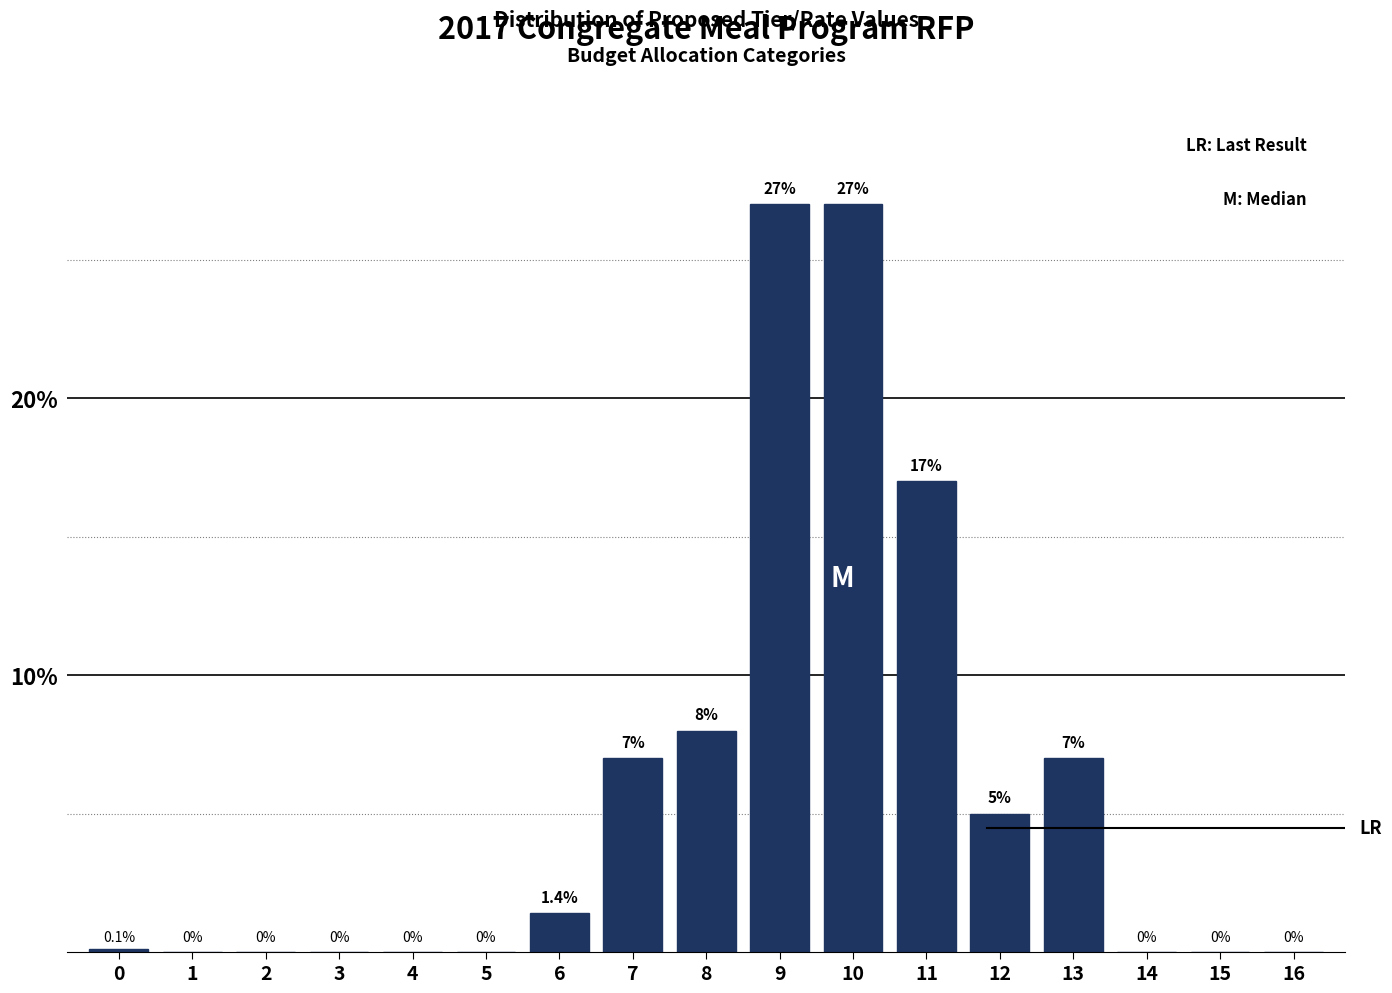

Reading left to right, list all the values displayed in this chart.

0=0.1	1=0.0	2=0.0	3=0.0	4=0.0	5=0.0	6=1.4	7=7.0	8=8.0	9=27.0	10=27.0	11=17.0	12=5.0	13=7.0	14=0.0	15=0.0	16=0.0